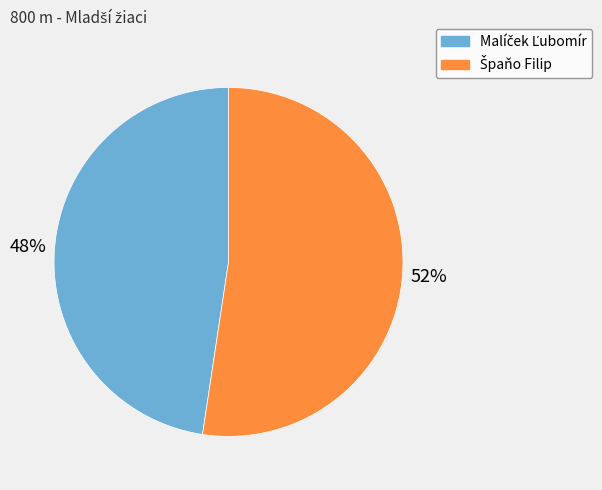

Does any single category account for the majority?

Yes